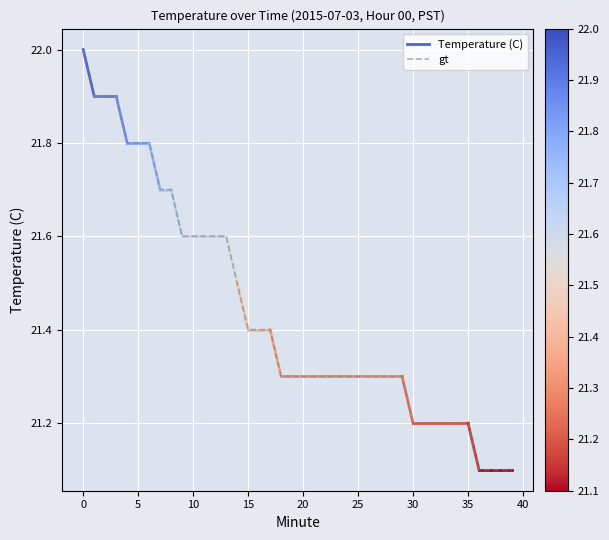

Which label corresponds to the smallest value in the chart?

36